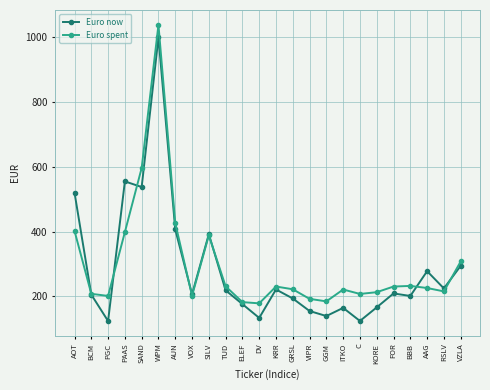

At which label is Euro now closest to 561?

PAAS